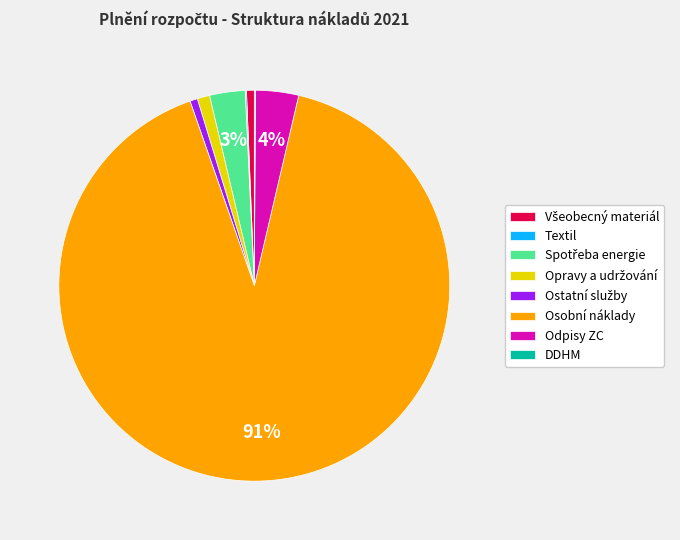

Which slice represents more than half of the pie?

Osobní náklady